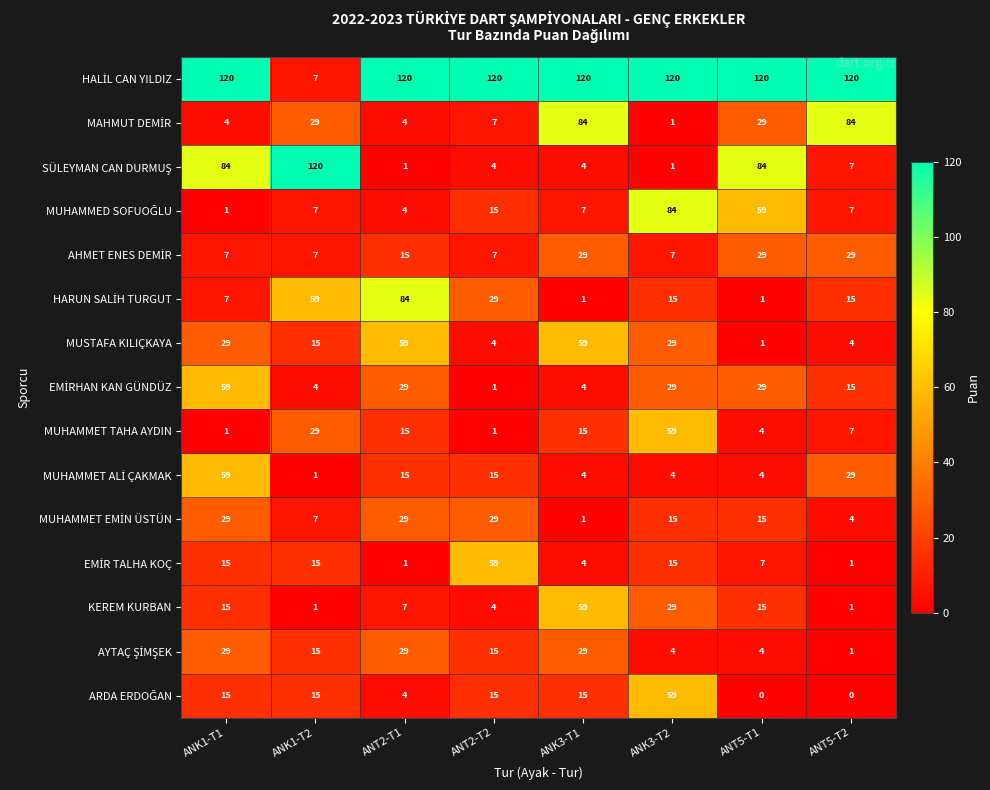

What is the difference between the highest and lowest values at ANT2-T1?

119